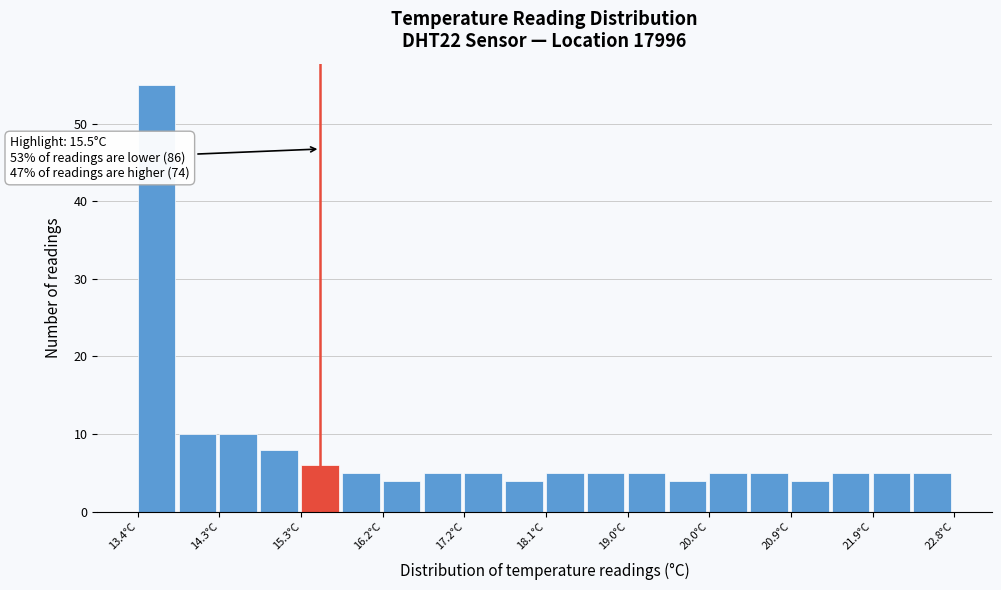

Which range on the x-axis has the tallest bar?

13.40 to 13.87